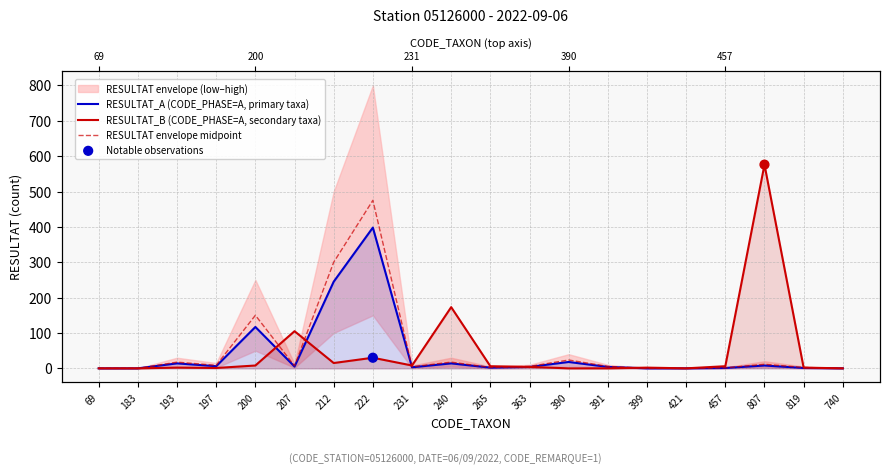

At which category is the sum across all series the highest?

222